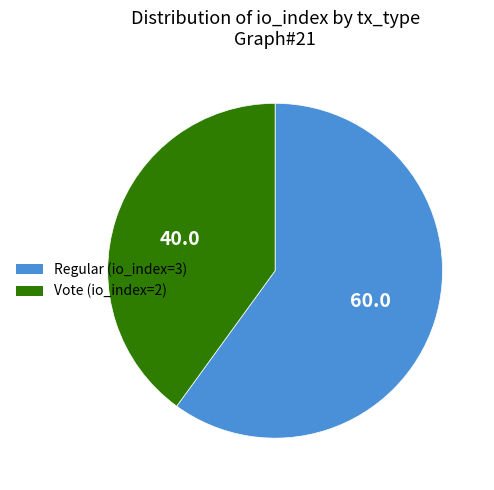

Does any single category account for the majority?

Yes